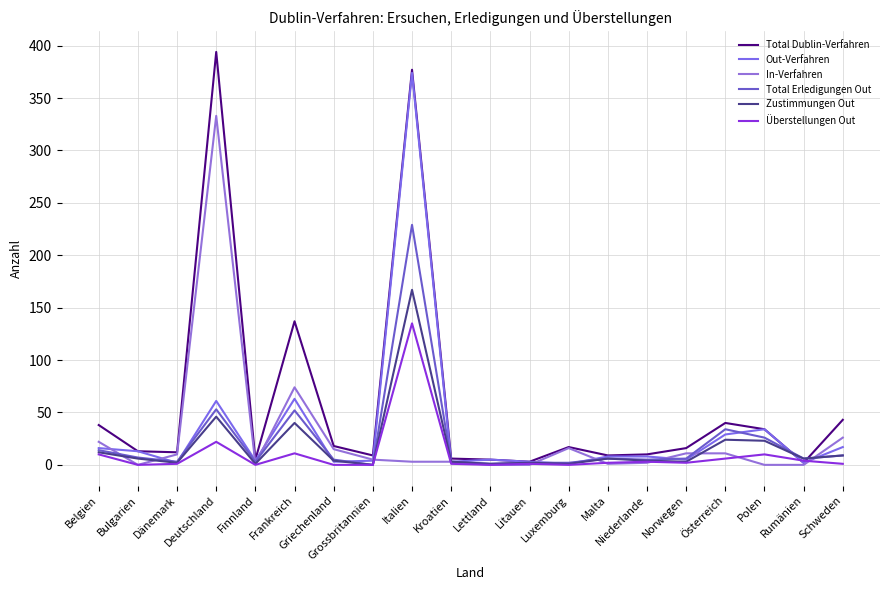

Which series has the widest spread of values?

Total Dublin-Verfahren